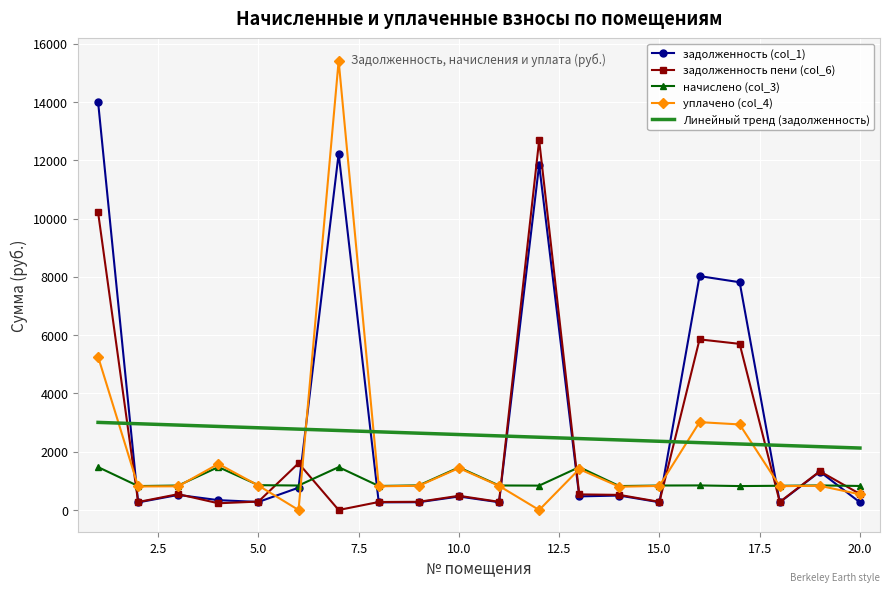

How many data points in задолженность (col_1) are less than 467?

10